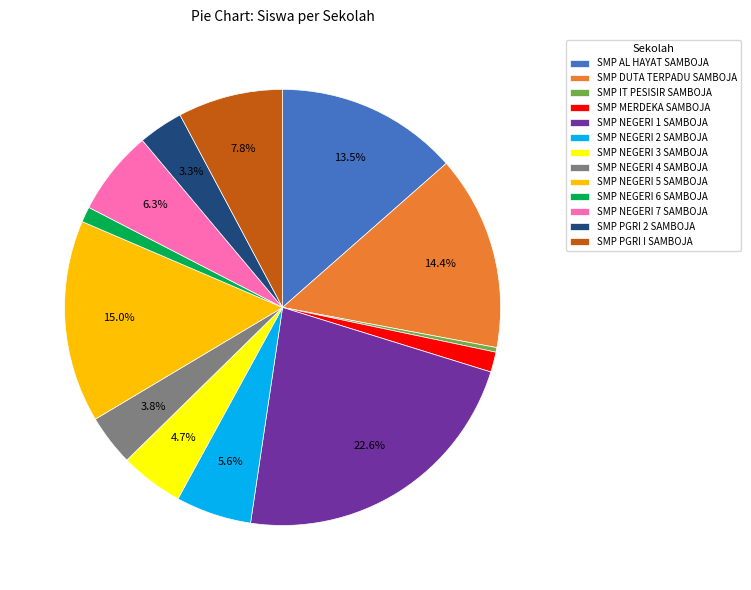

Does any single category account for the majority?

No